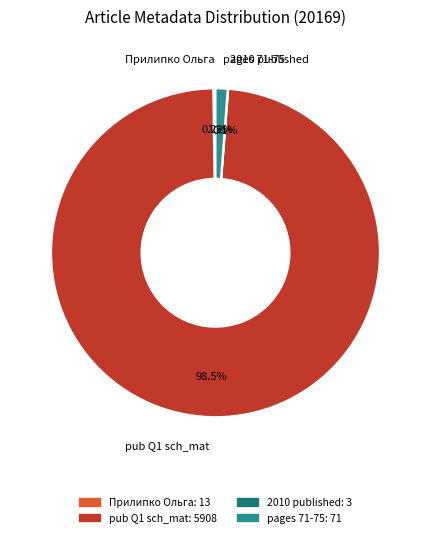

Is there any slice that represents more than half of the pie?

Yes